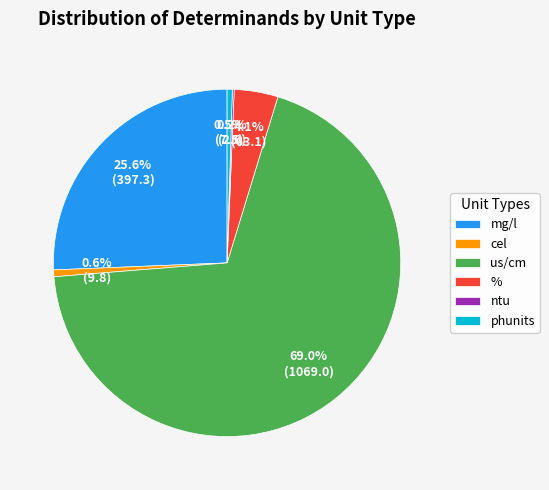

Is there a majority slice in this chart?

Yes